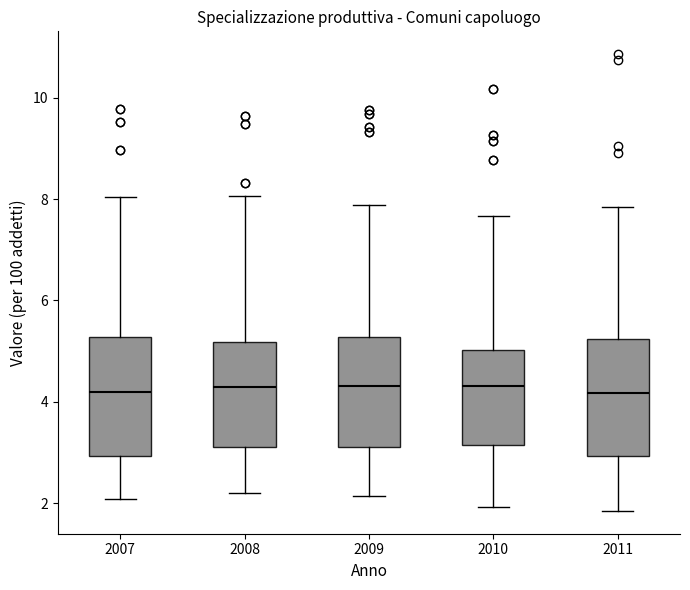

Where does the lower whisker of the box at x = 2010 end on the y-axis? The values are not printed on the chart, so give them approximately, as read against the axis.

2.0